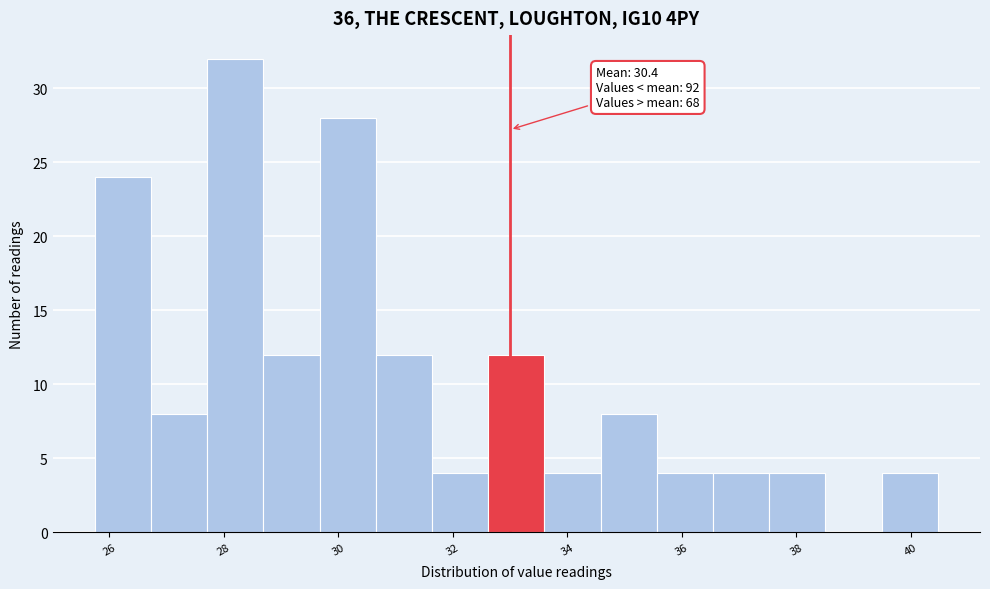

Which range on the x-axis has the tallest bar?

27.8 to 28.6